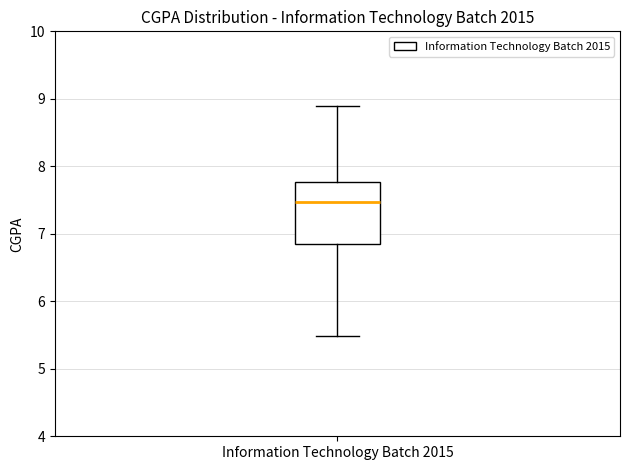

Where does the median line of the box for Information Technology Batch 2015 sit on the y-axis? The values are not printed on the chart, so give them approximately, as read against the axis.

7.5